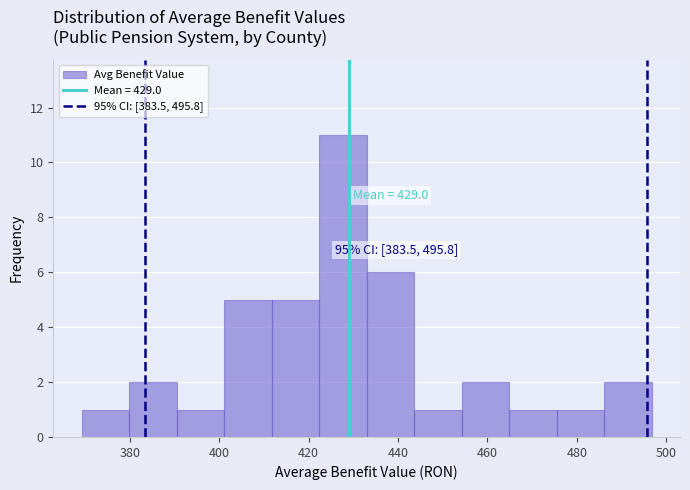

Which range on the x-axis has the tallest bar?

422 to 432